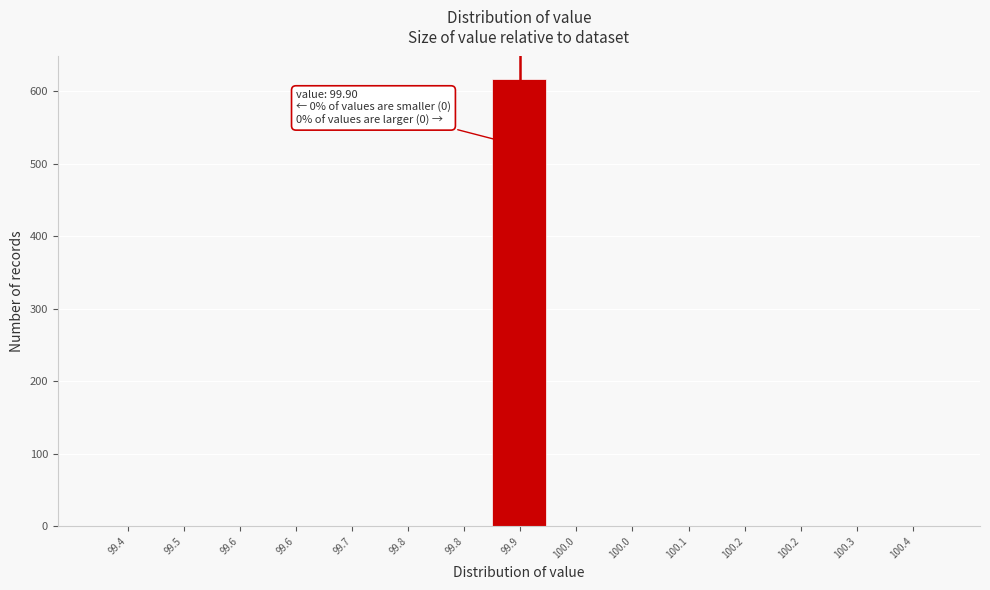

Count the number of data series in this chart.

1